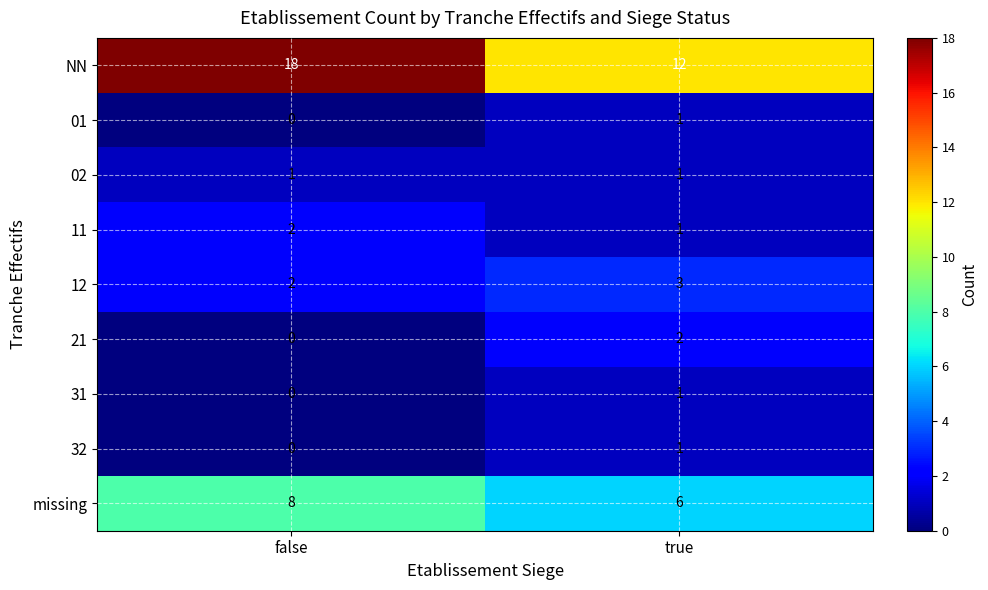

The missing series shows 2 at false. True or false?

False